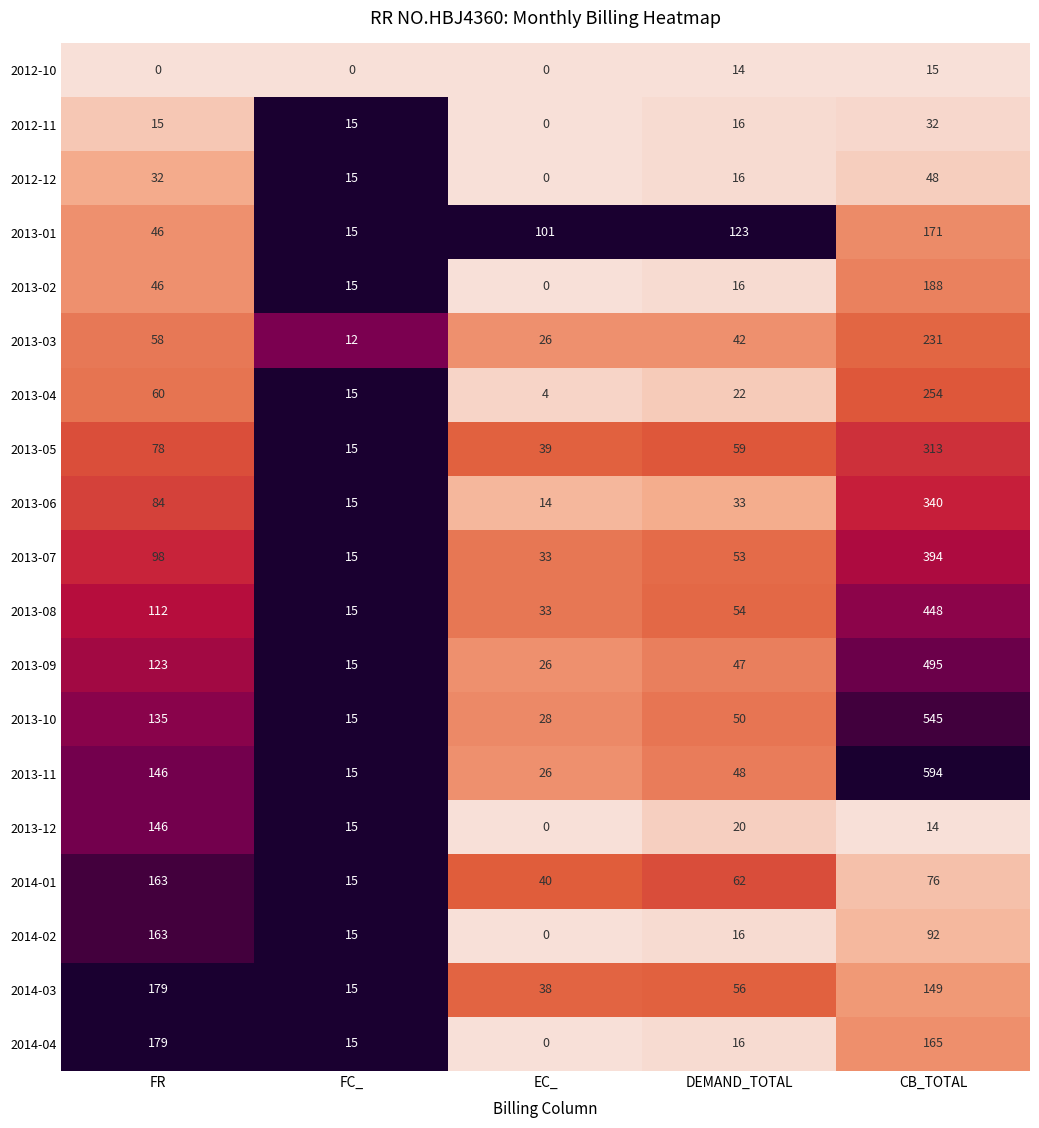

What is the spread (max minus min) of values at EC_?

101